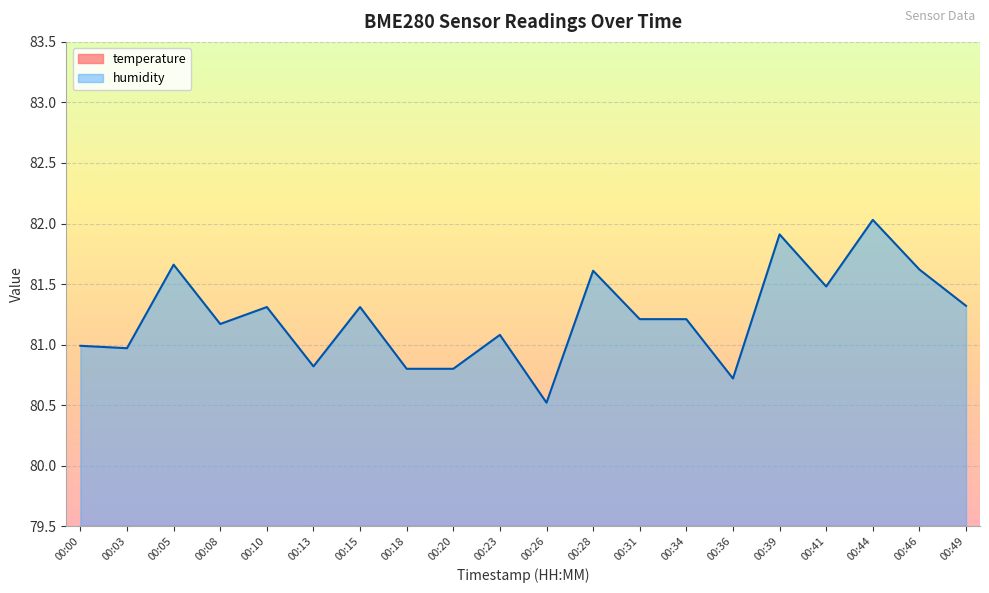

At how many categories does at least one series exceed 43?

20